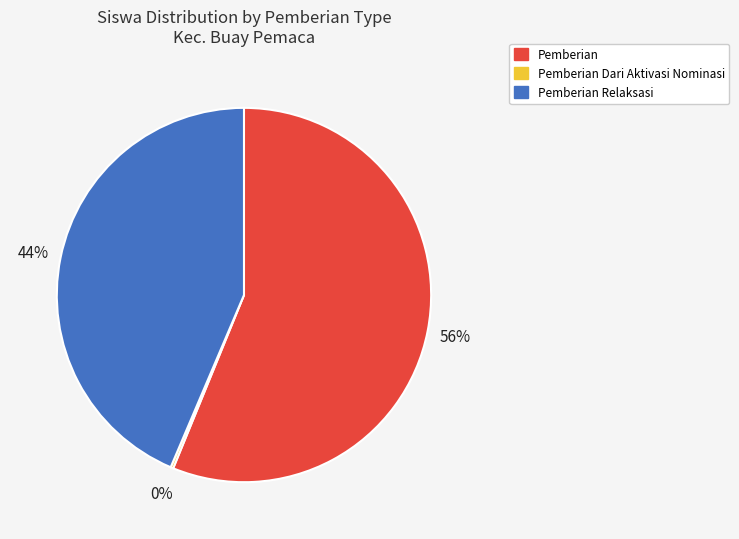

To the nearest percent, what is the average slice percentage?

33%